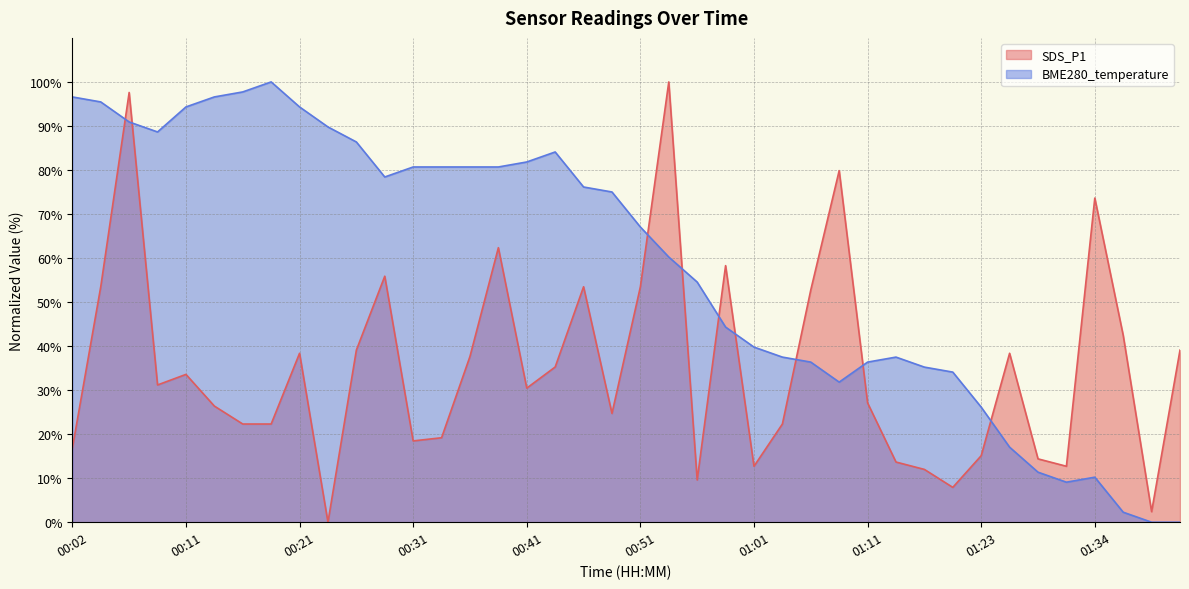

The BME280_temperature series shows 11.4 at 01:28. True or false?

True